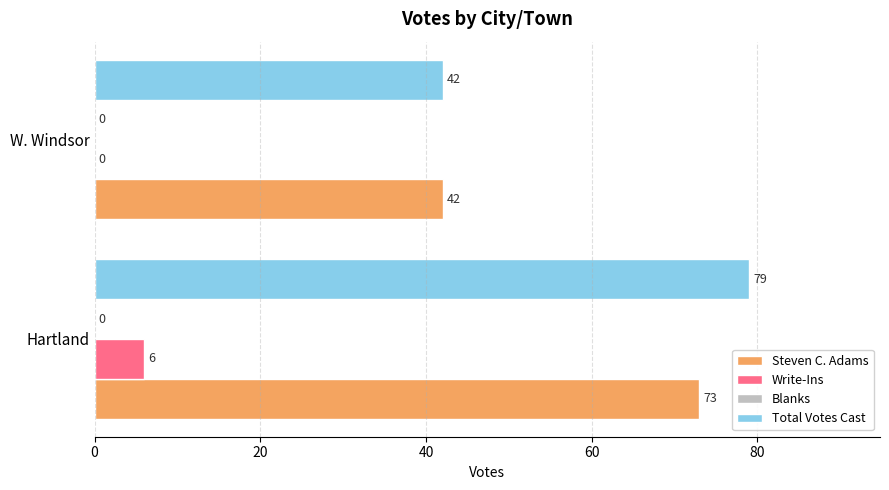

Which series changed the most between Hartland and W. Windsor?

Total Votes Cast